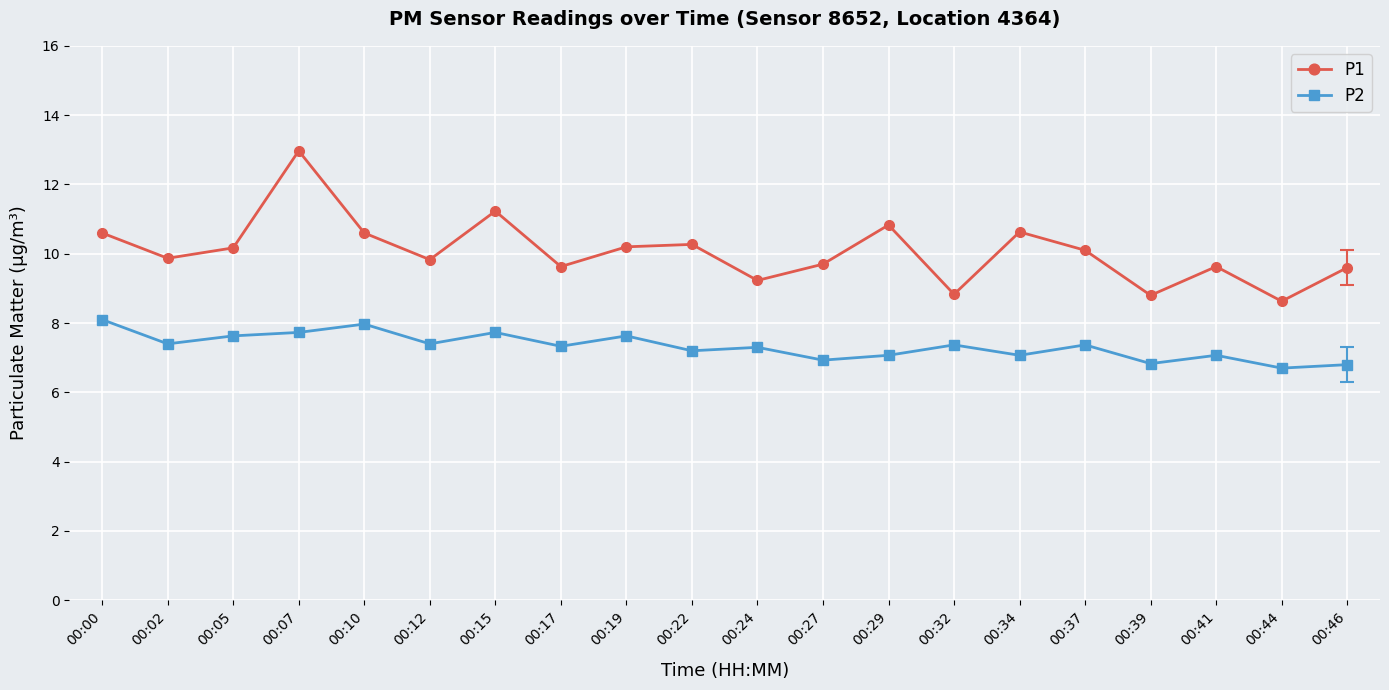

True or false: P2 has more than 2 interior local peaks.

True